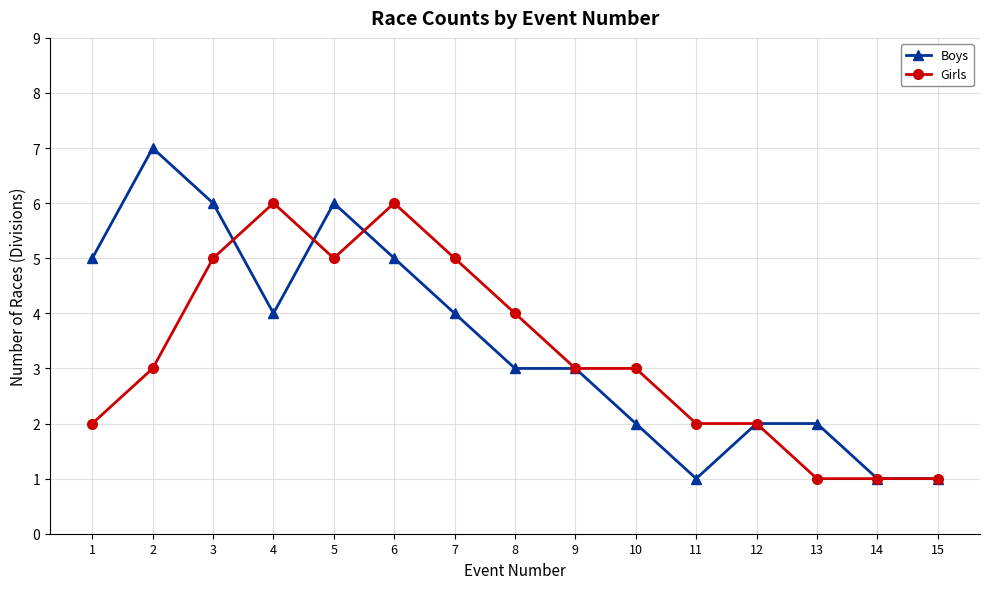

The value of Girls at 13 is 0. True or false?

False